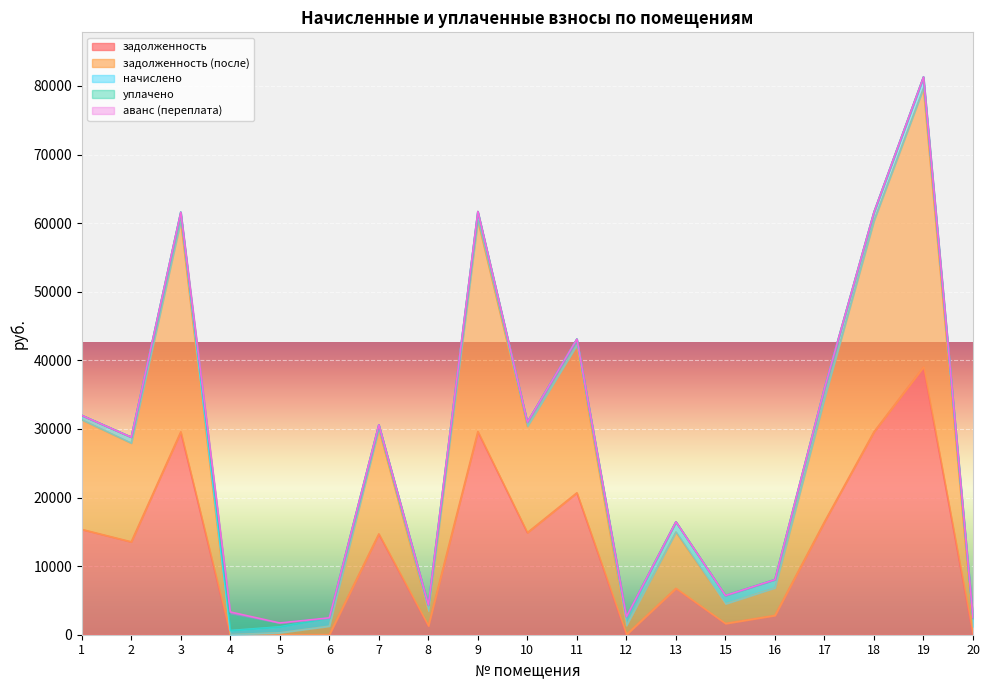

At how many categories does at least one series exceed 3024?

12